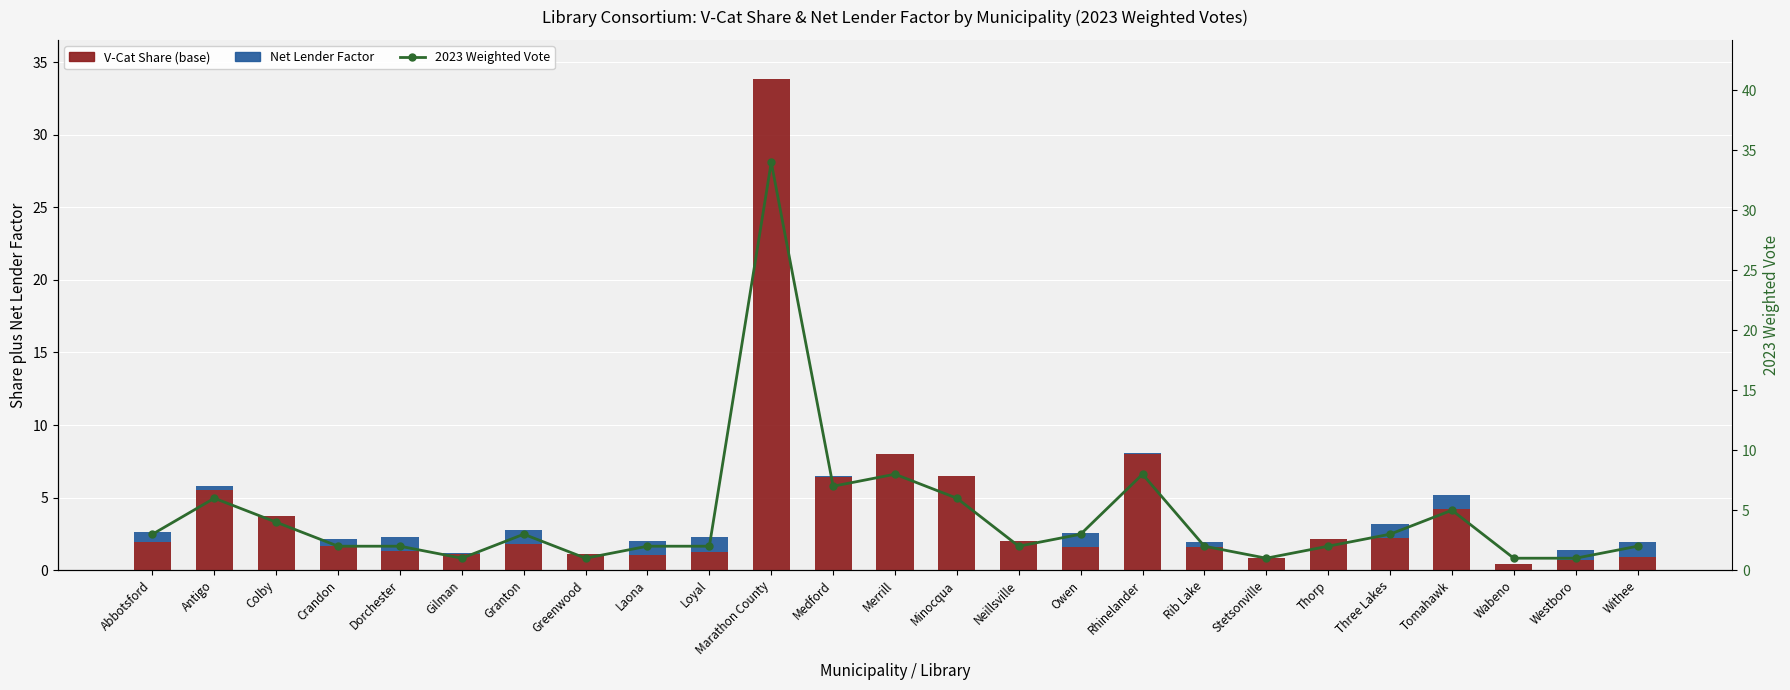

At which label does Net Lender Factor reach its peak?

Dorchester